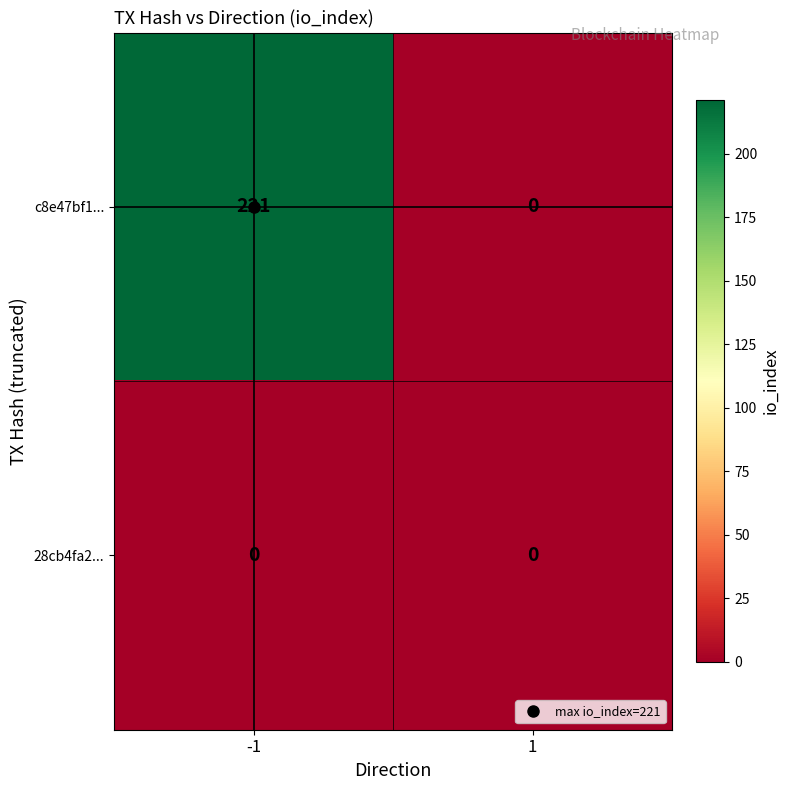

How many distinct data groups are displayed?

2